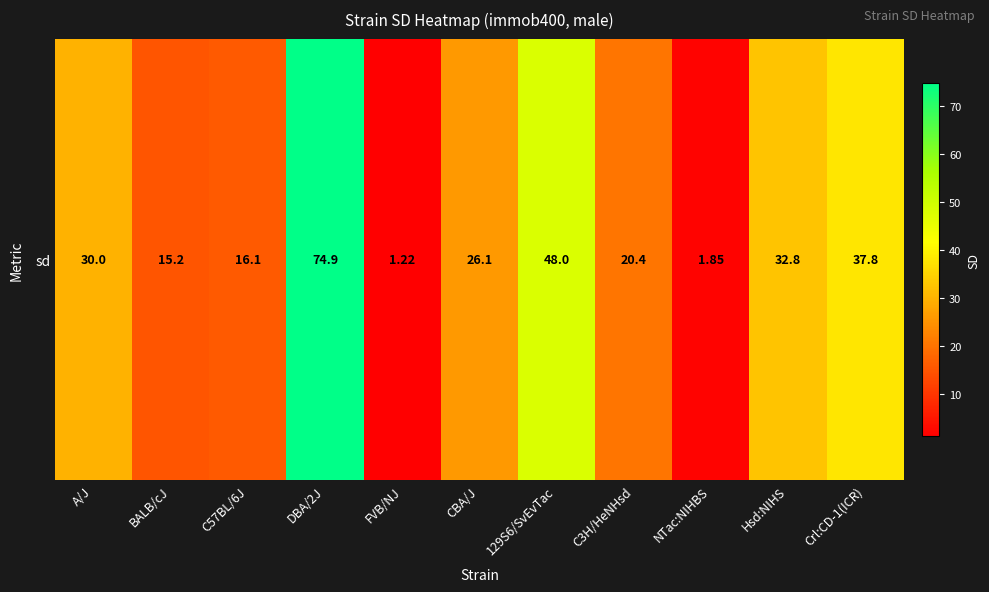

Approximately how many times larger is the value at C57BL/6J compared to 129S6/SvEvTac?

0.3